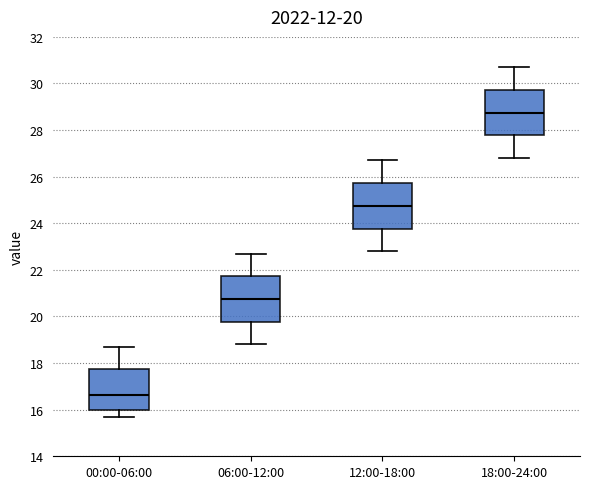

Which box's median line is the lowest?

00:00-06:00